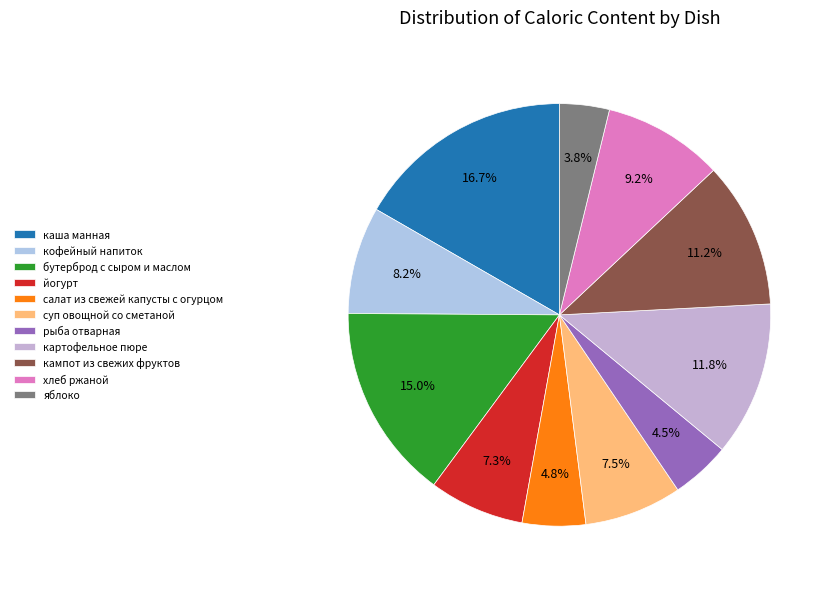

Count the number of slices in the pie.

11